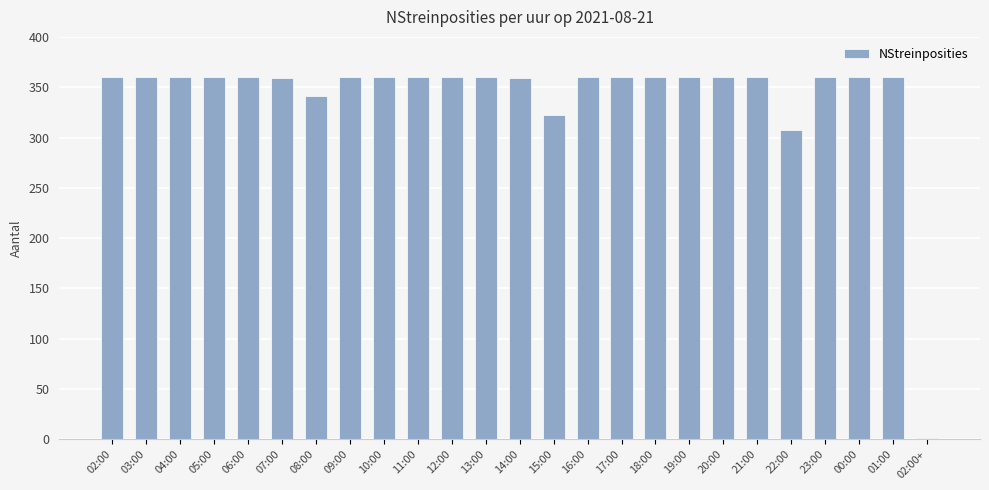

The chart shows a value of 585 at 18:00. True or false?

False